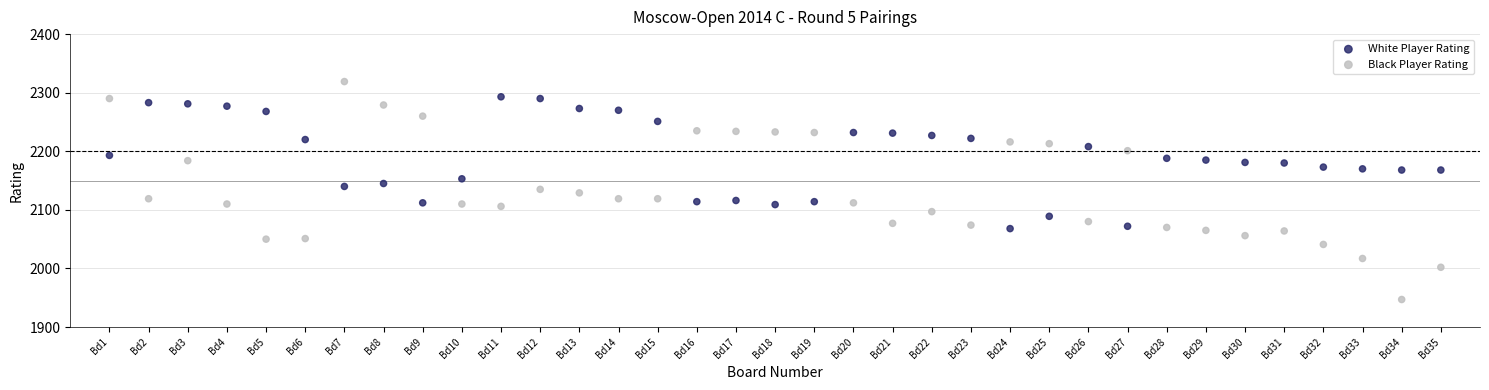

Across all data points, what is the range of X values (max minus min)?

34